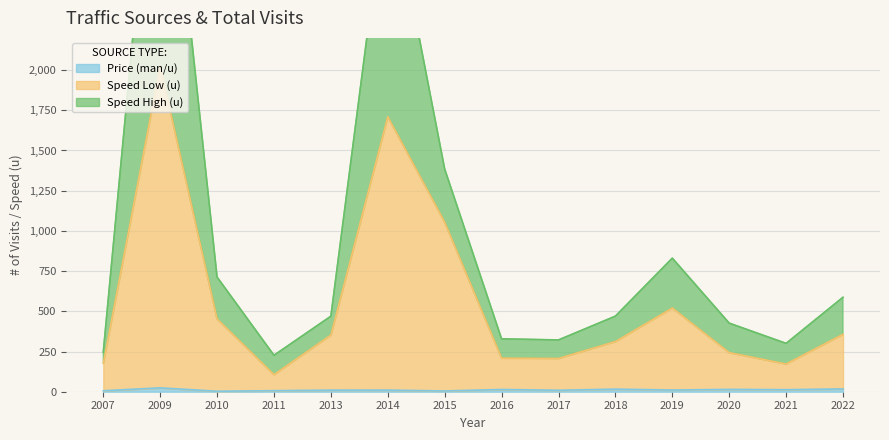

True or false: Speed Low (u) and Price (man/u) cross at least once.

False